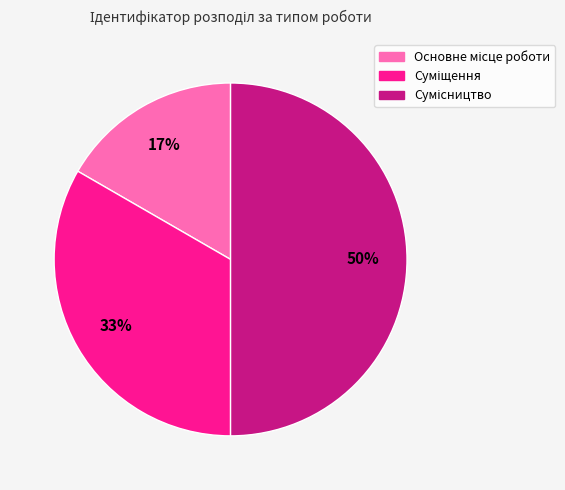

To the nearest percent, what is the difference between the largest and smallest slice percentages?

33%